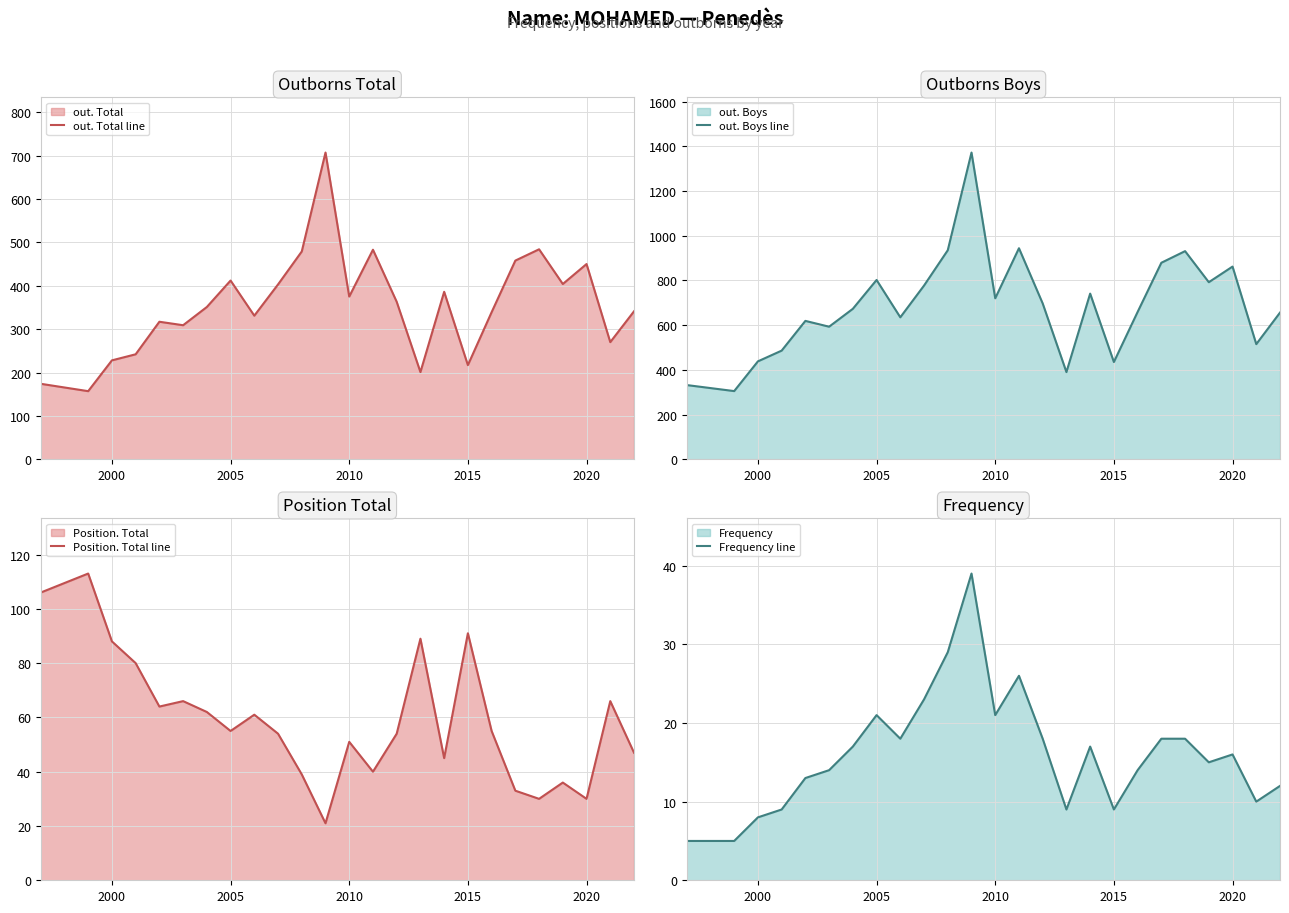

What is the average value of the Frequency line series?

16